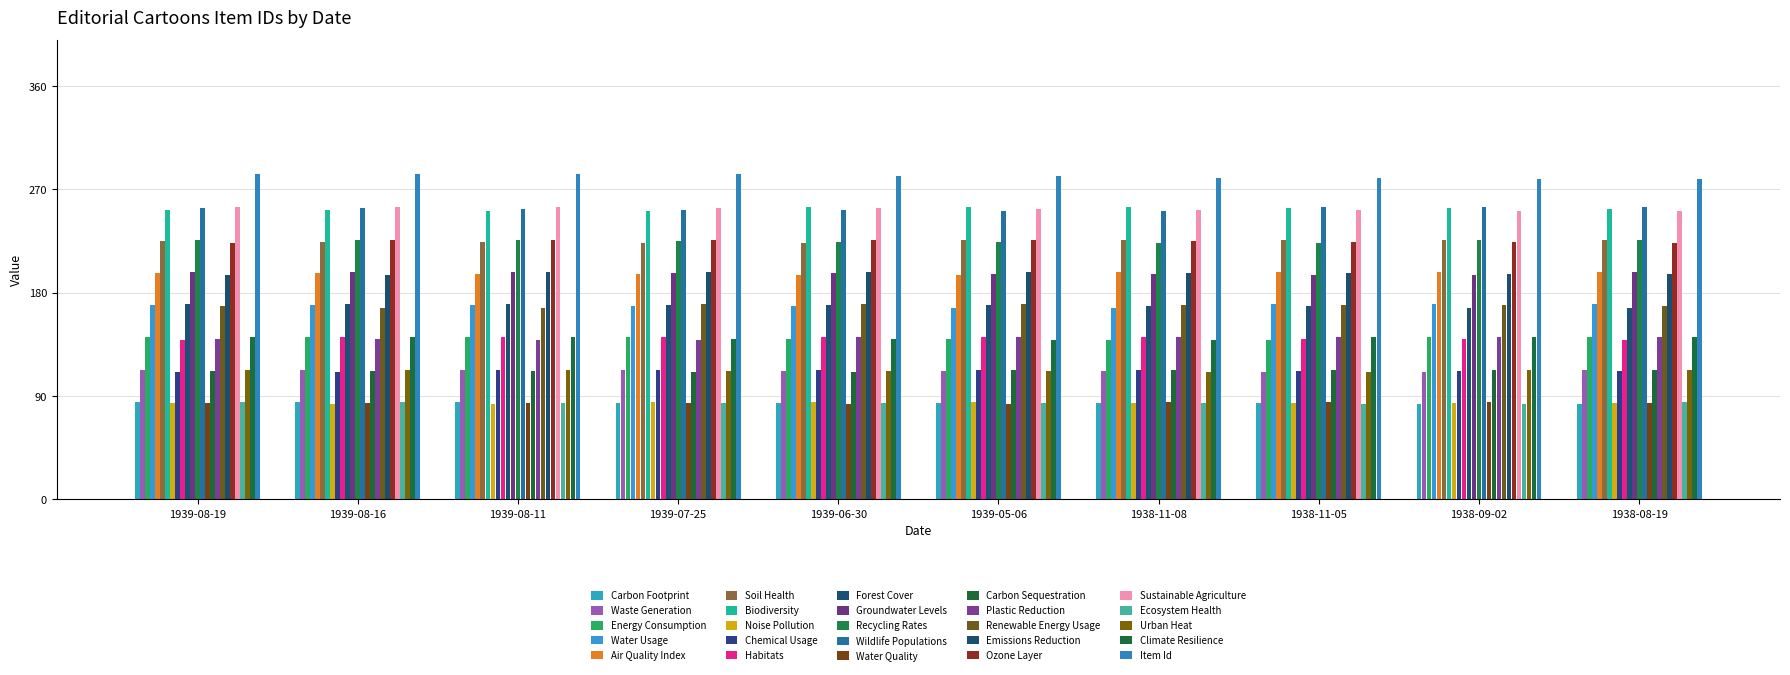

What is the difference between the maximum and second lowest values in the Item Id series?

4